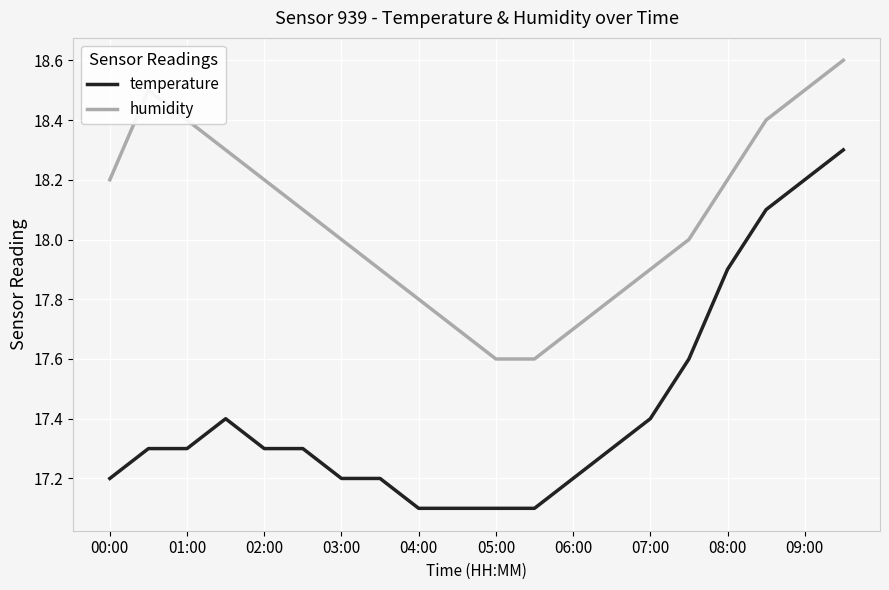

How many humidity values are between 17 and 18?

10